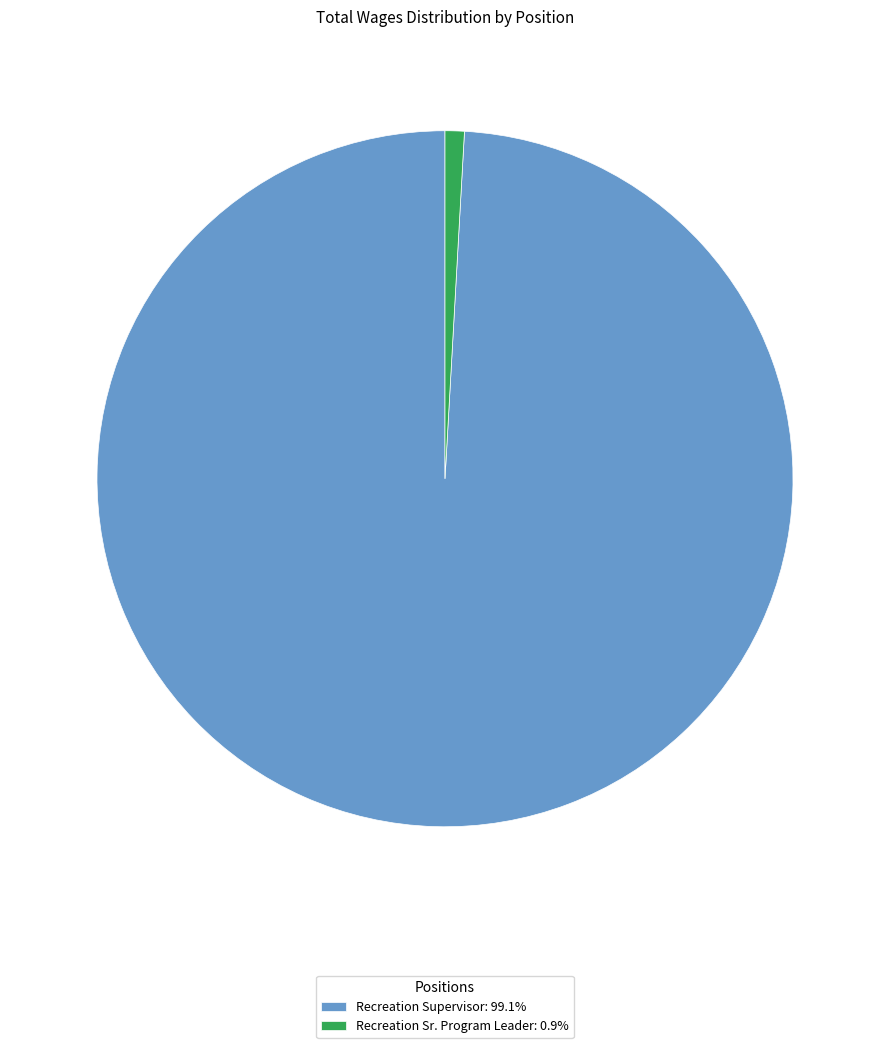

Is the sum of Recreation Supervisor: 99.1% and Recreation Sr. Program Leader: 0.9% greater than half?

Yes